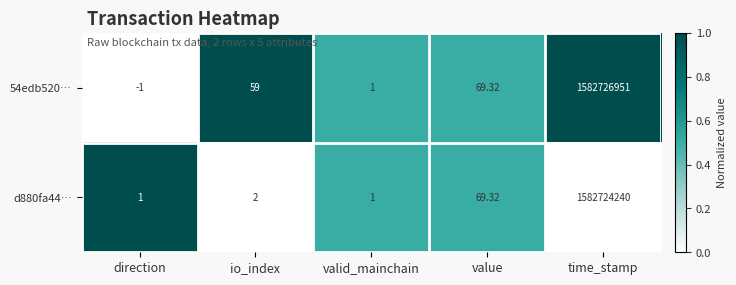

At which label does 54edb520… reach its peak?

time_stamp